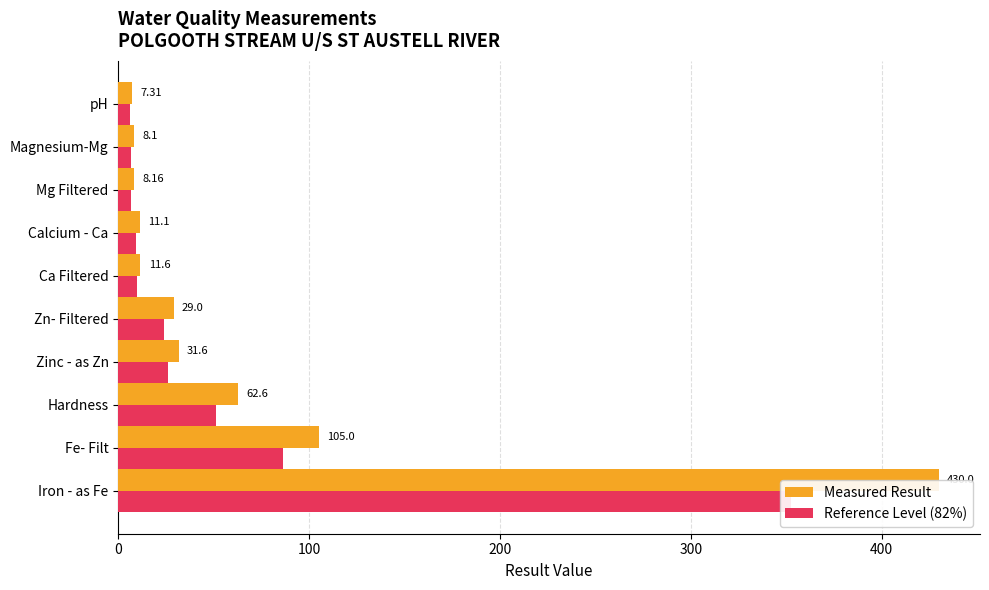

What is the total value across all series at Mg Filtered?

14.9